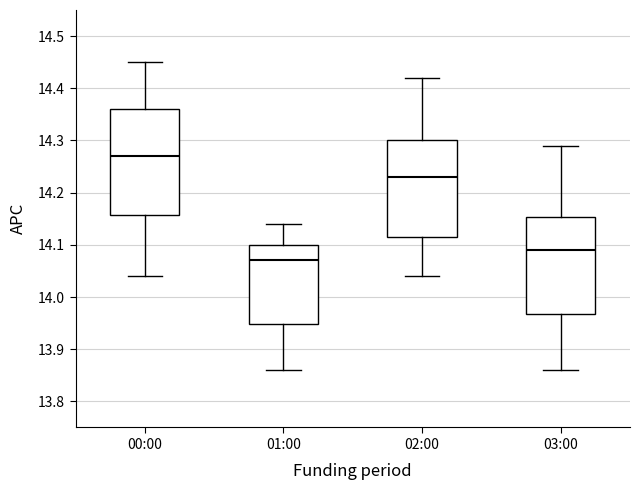

Where is the upper edge of the box for 03:00 on the y-axis? The values are not printed on the chart, so give them approximately, as read against the axis.

14.15